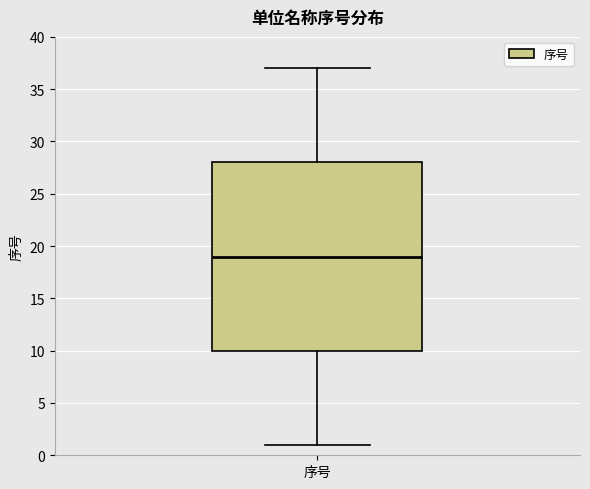

Where does the lower whisker of the box for 序号 end on the y-axis? The values are not printed on the chart, so give them approximately, as read against the axis.

1